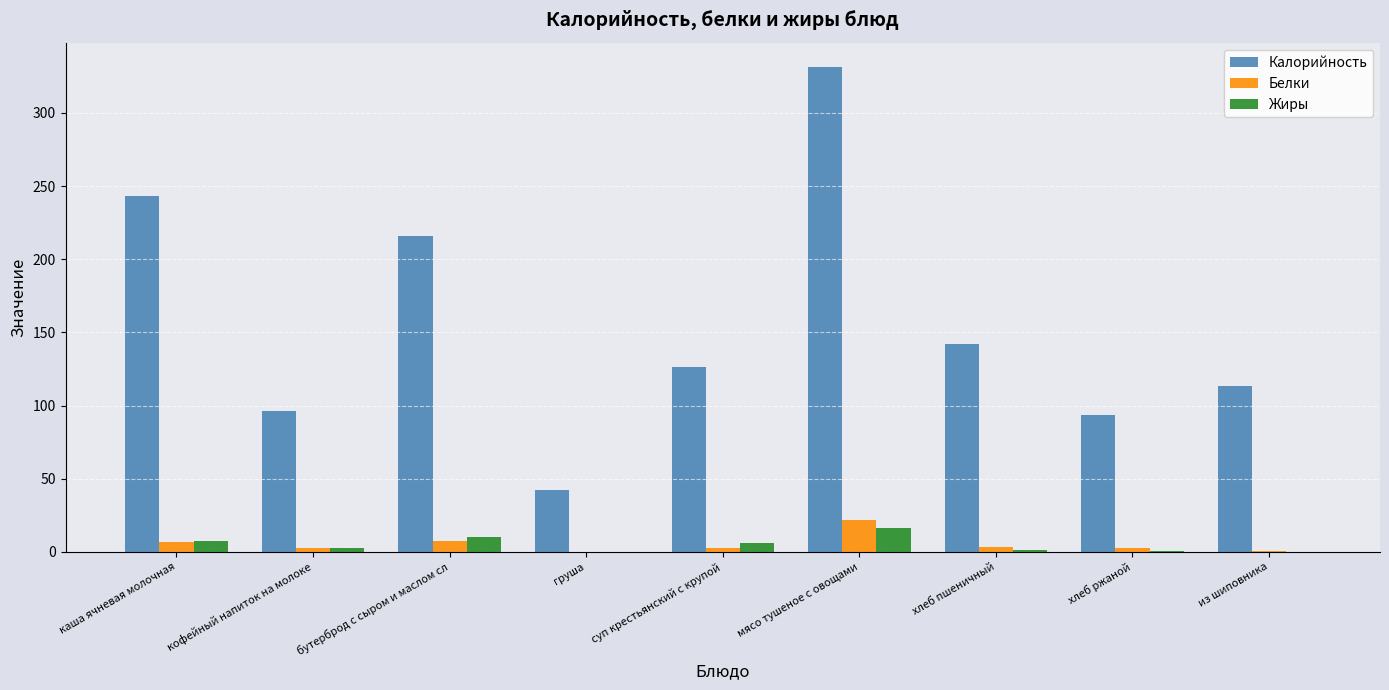

Is the value of Жиры at из шиповника greater than the value of Калорийность at из шиповника?

No